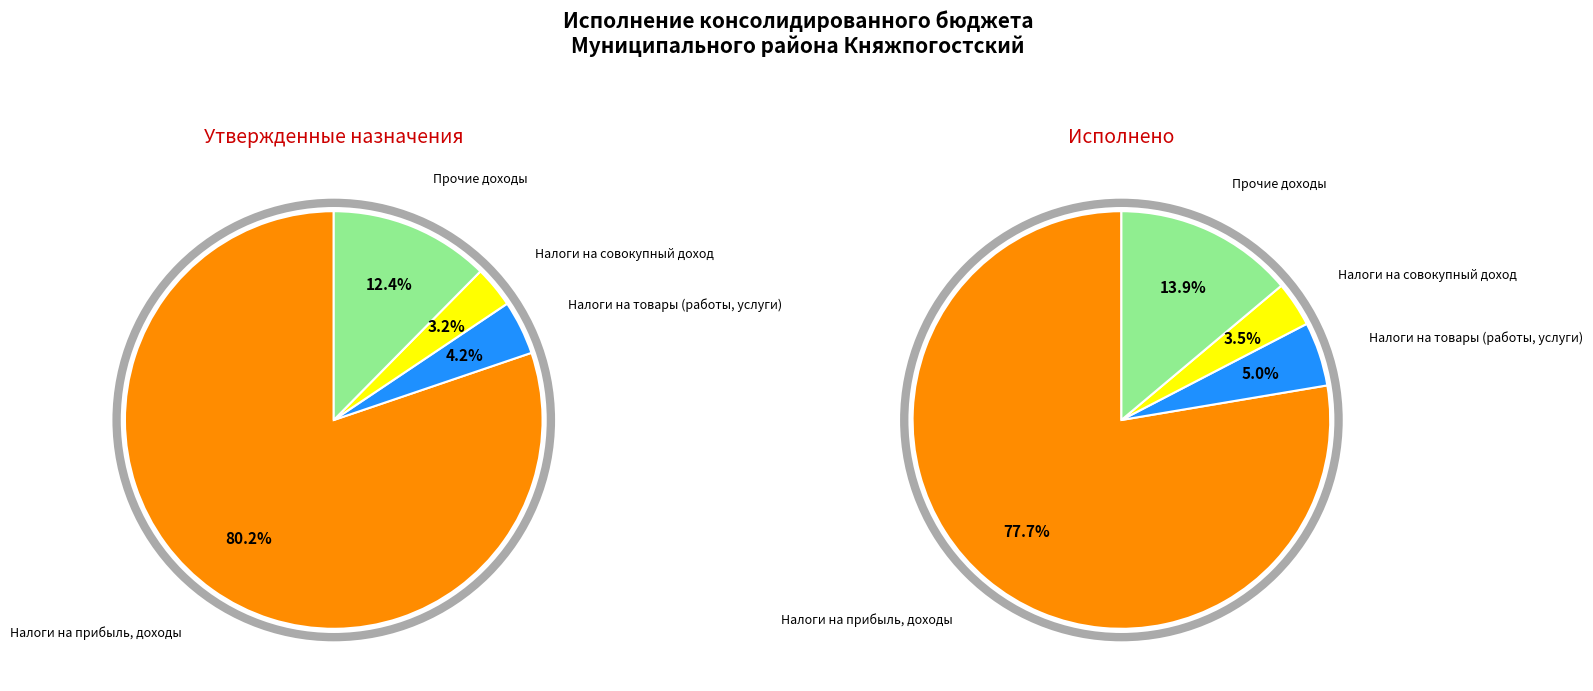

Which slice is the smallest?

Налоги на совокупный доход